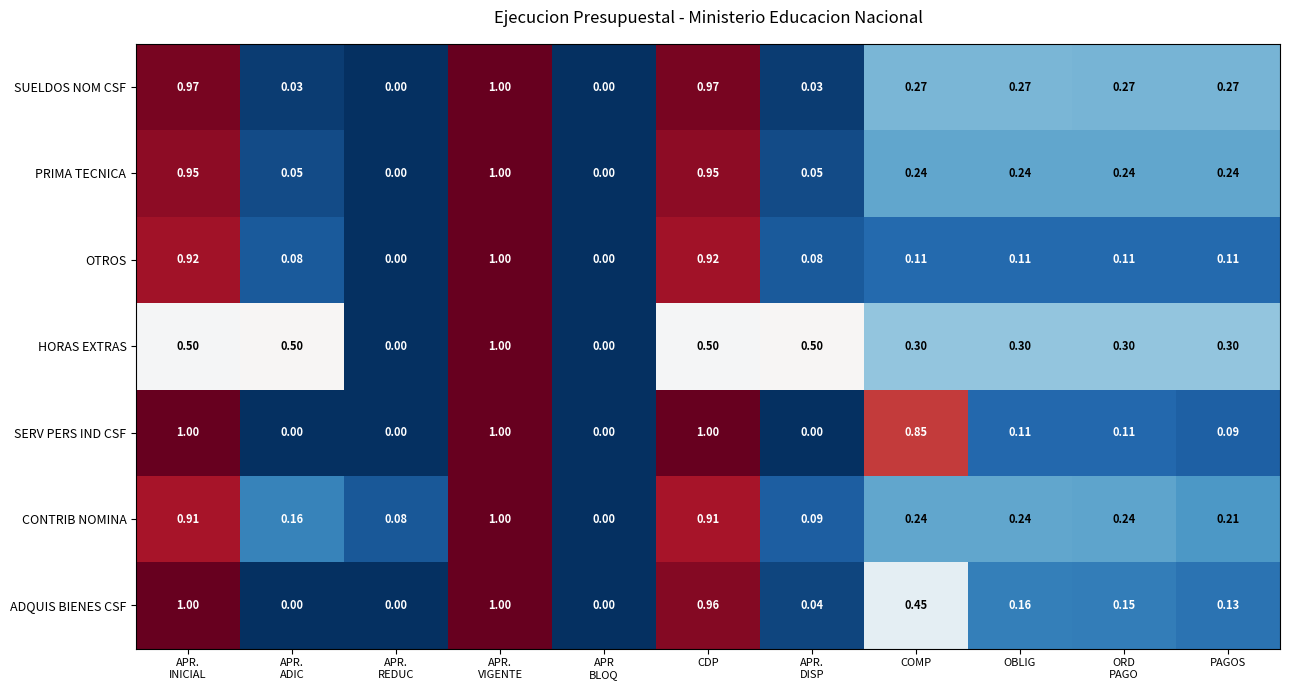

Which series has the largest total across all categories?

HORAS EXTRAS